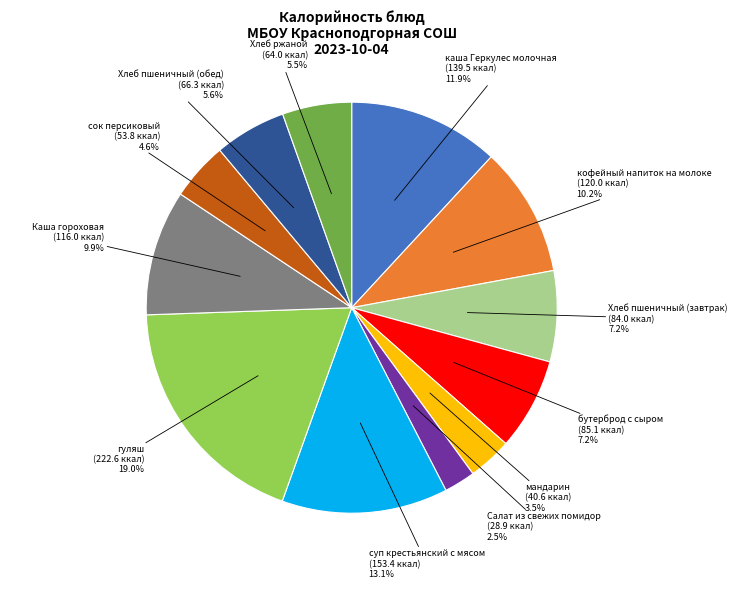

Which slice is the largest?

гуляш